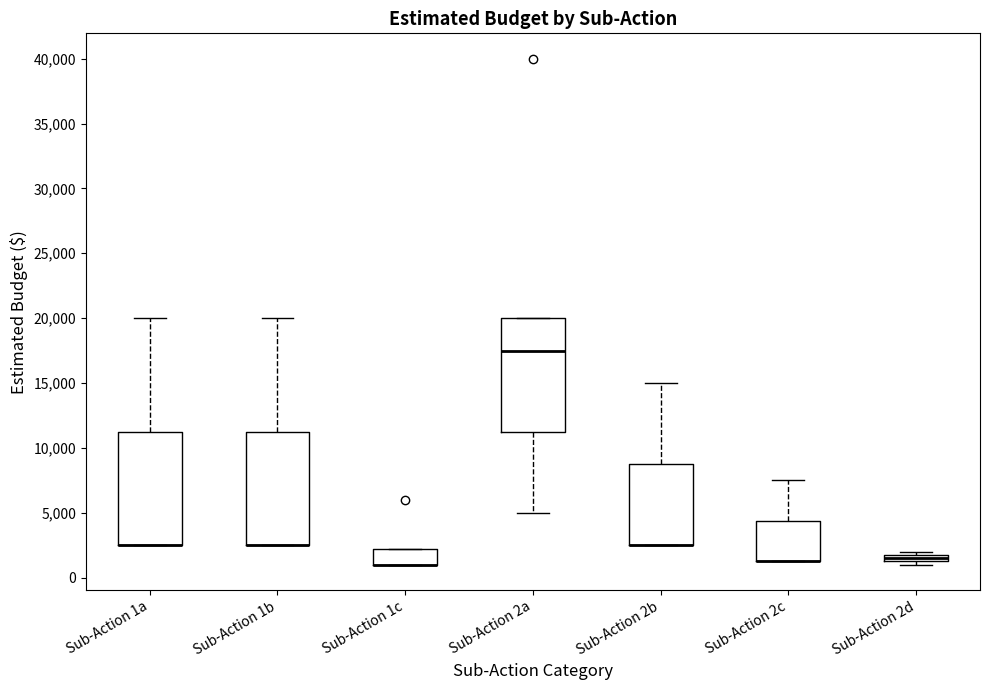

Where is the lower edge of the box for Sub-Action 1a on the y-axis? The values are not printed on the chart, so give them approximately, as read against the axis.

2500